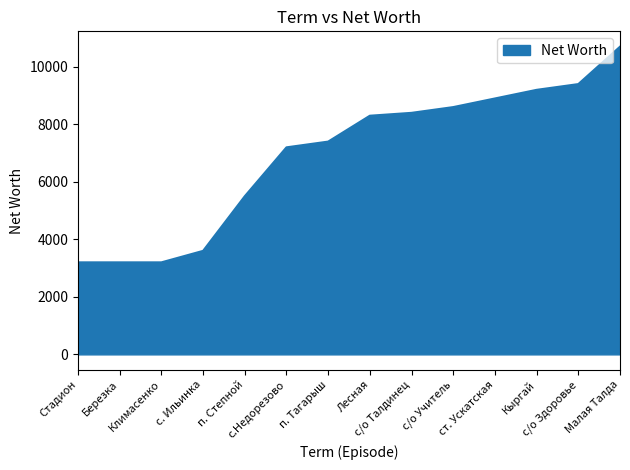

Which category has the highest value across all series?

Малая Талда